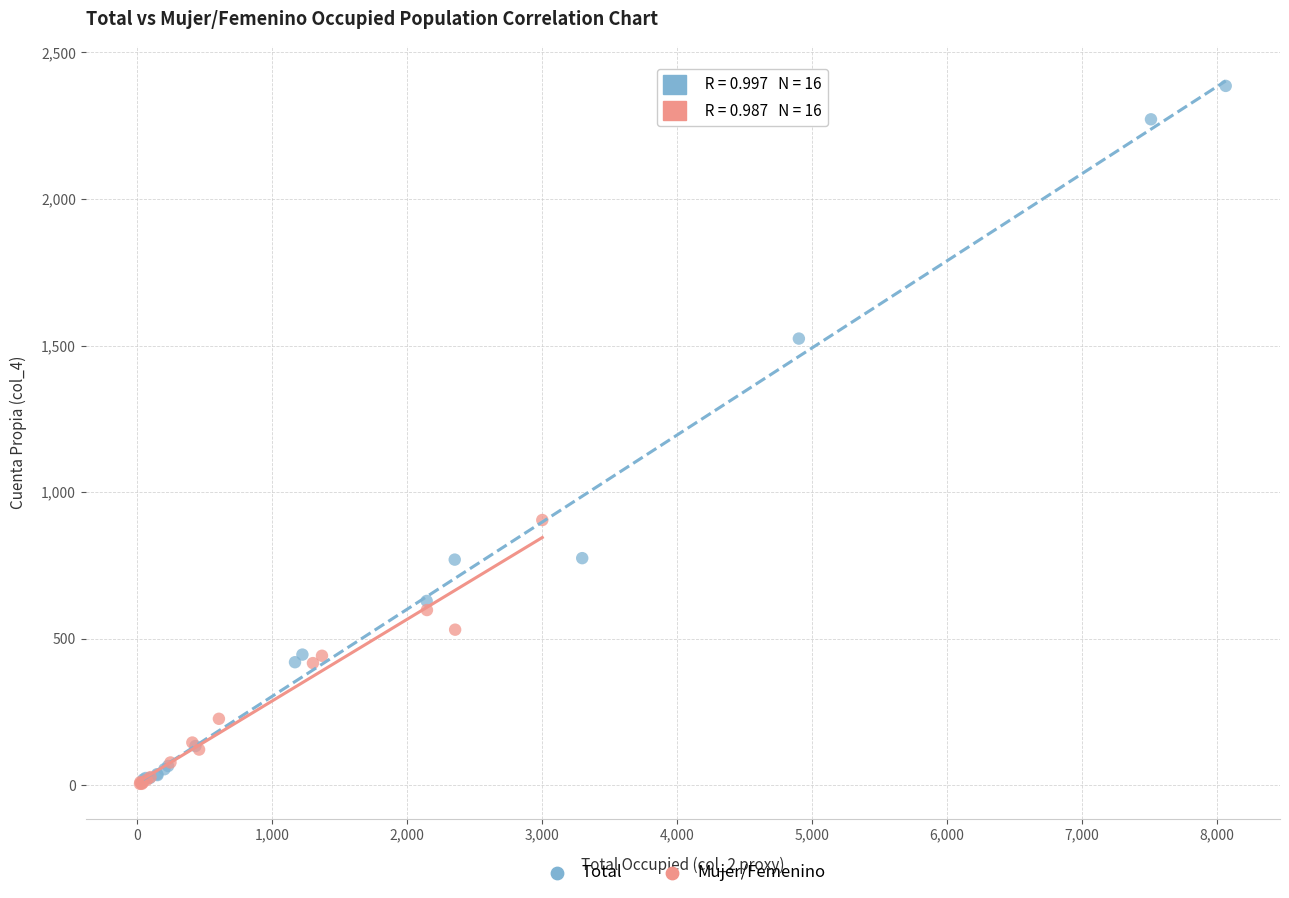

Which series reaches the maximum Y coordinate?

Total